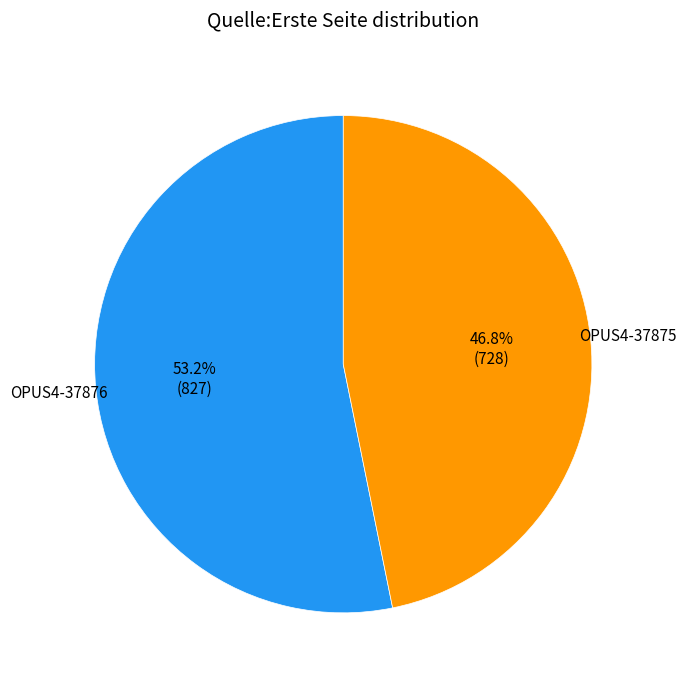

Is there a majority slice in this chart?

Yes